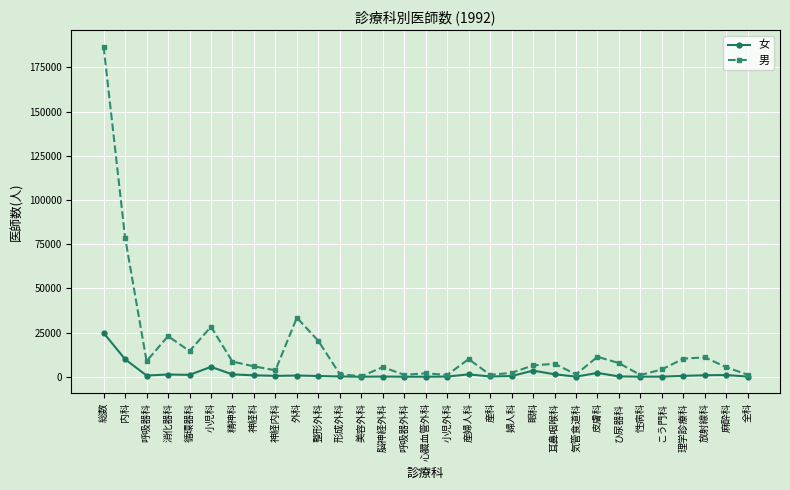

At which label does 女 reach its peak?

総数